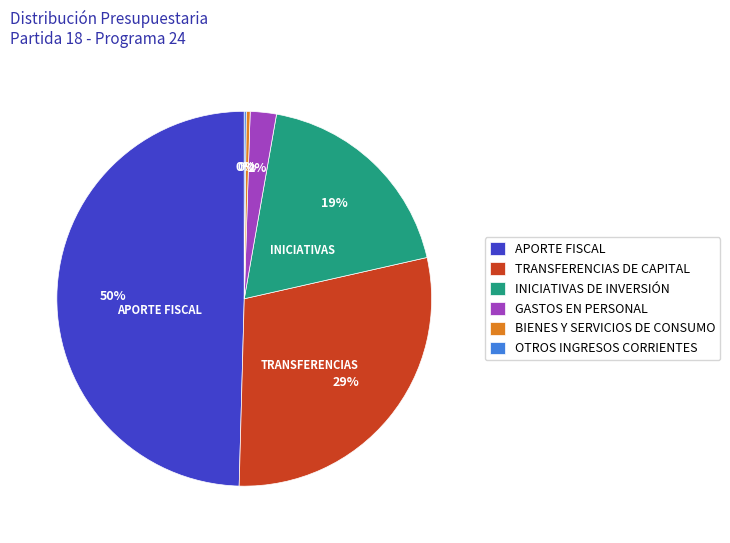

What is the largest slice in the pie chart?

APORTE FISCAL